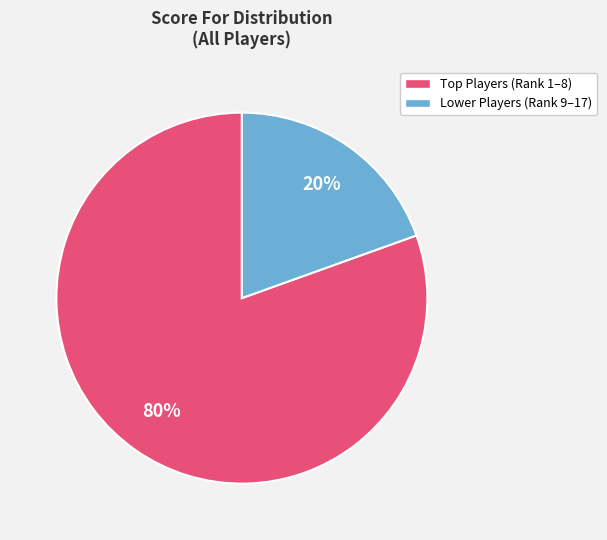

Is there a majority slice in this chart?

Yes